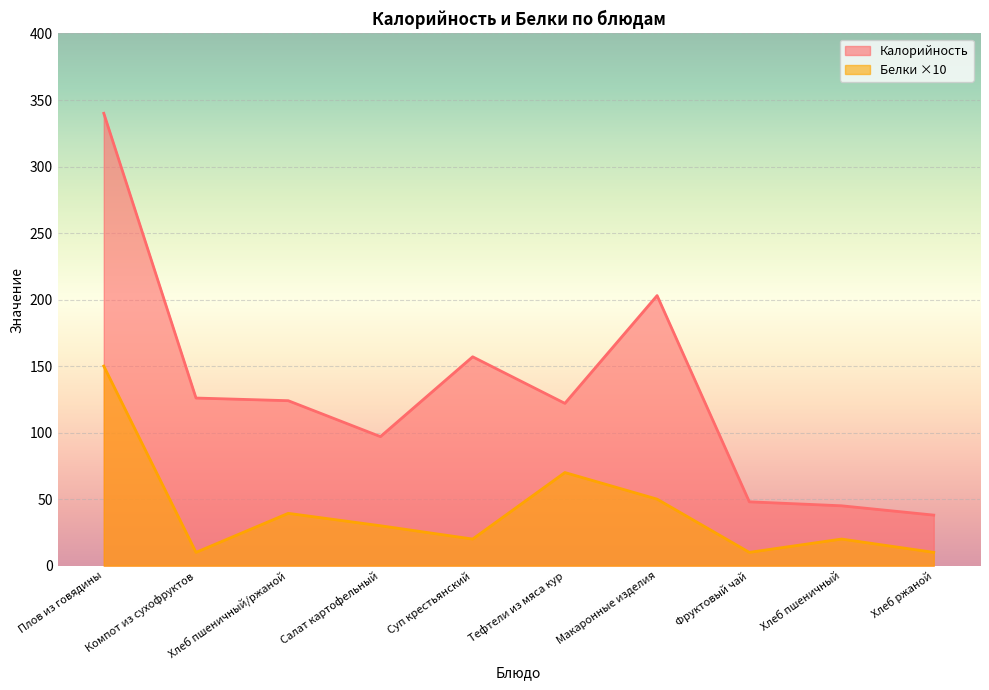

What is the difference between the maximum and minimum values in the Белки series?

140.0